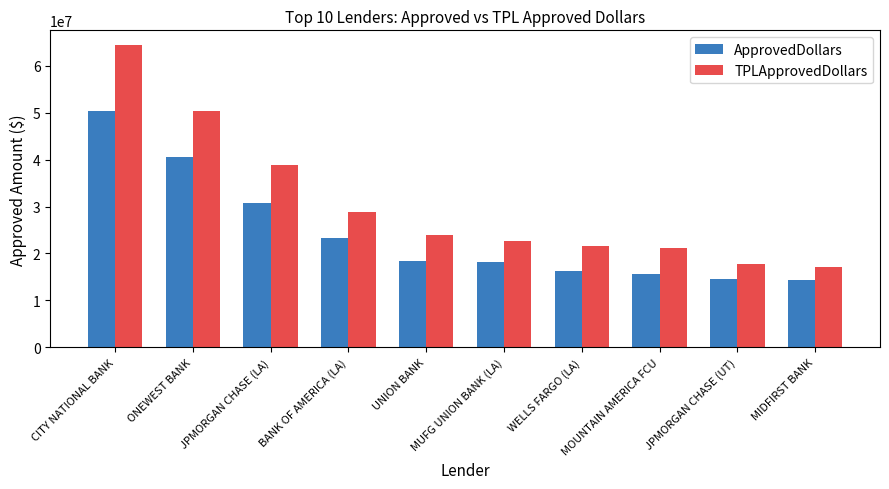

Which category has the highest value across all series?

CITY NATIONAL BANK